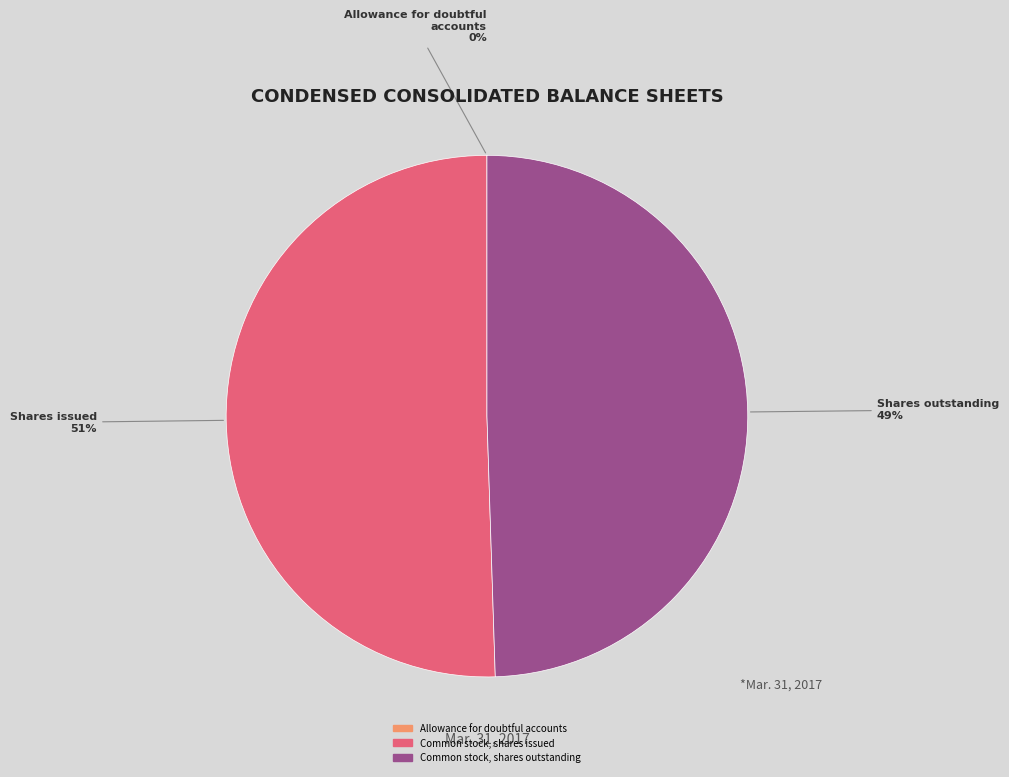

Approximately how many times larger is the value at Common stock, shares outstanding compared to Common stock, shares issued?

1.0